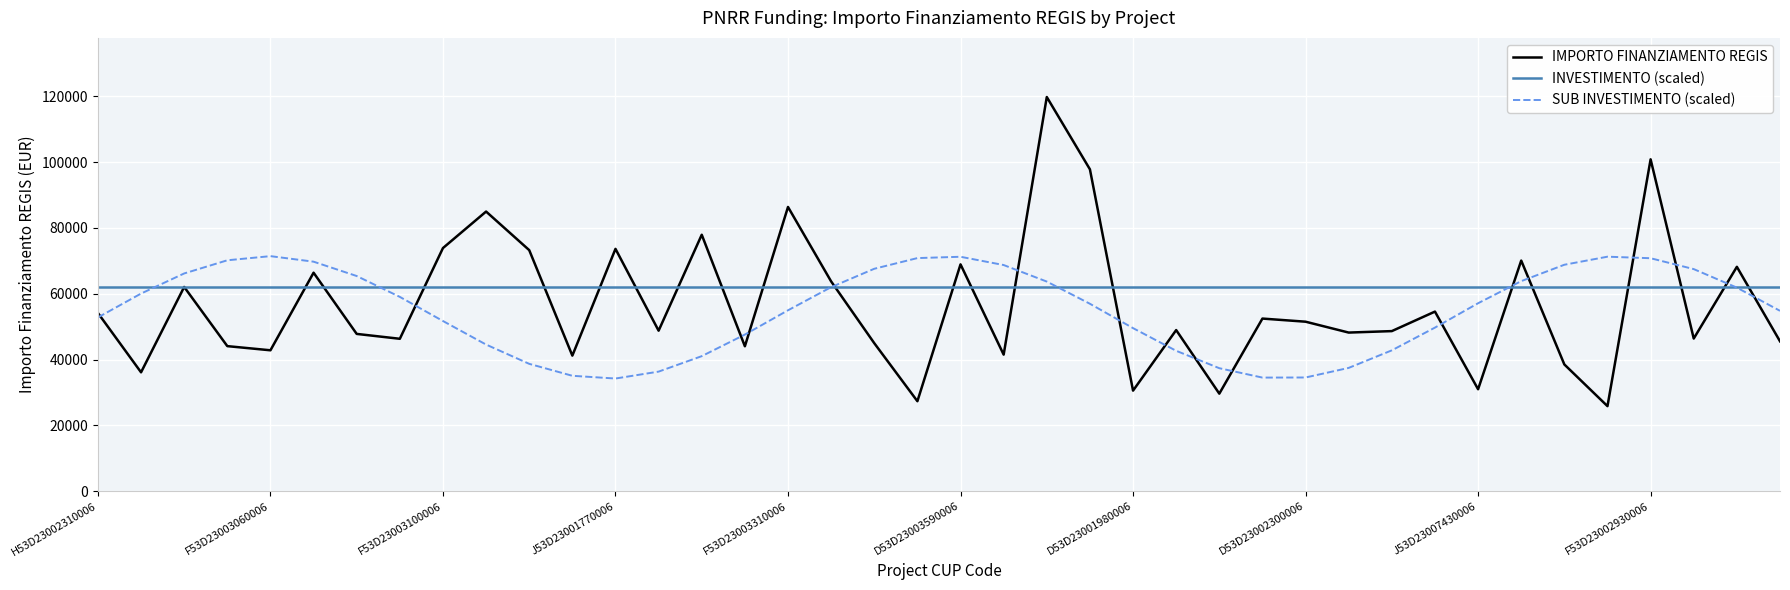

True or false: IMPORTO FINANZIAMENTO REGIS and INVESTIMENTO (scaled) cross at least once.

True